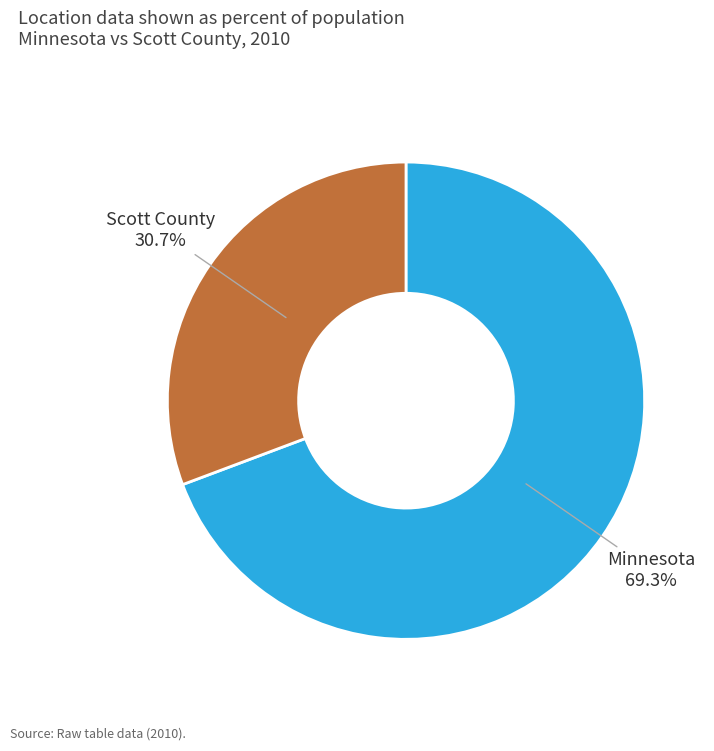

To the nearest percent, what is the combined percentage of Scott County and Minnesota?

100%